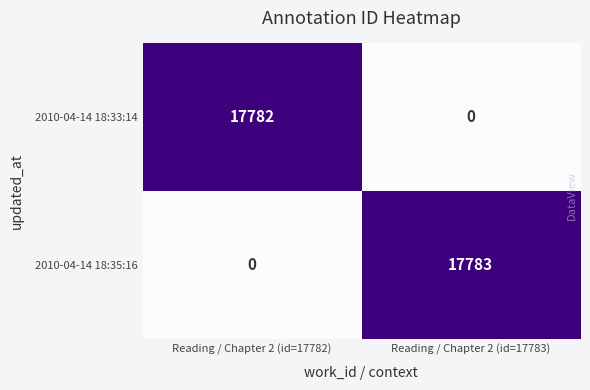

Which series has the largest total across all categories?

2010-04-14 18:35:16